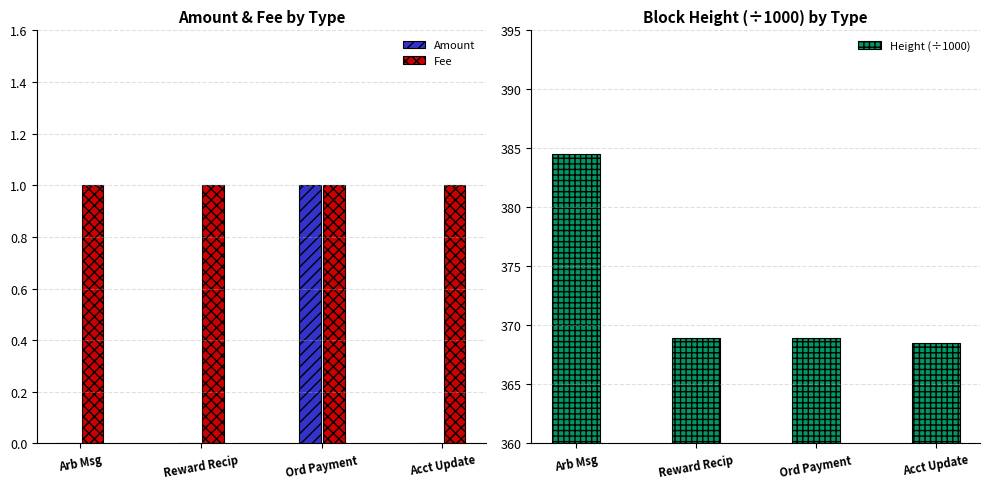

Count the number of categories in the chart.

4